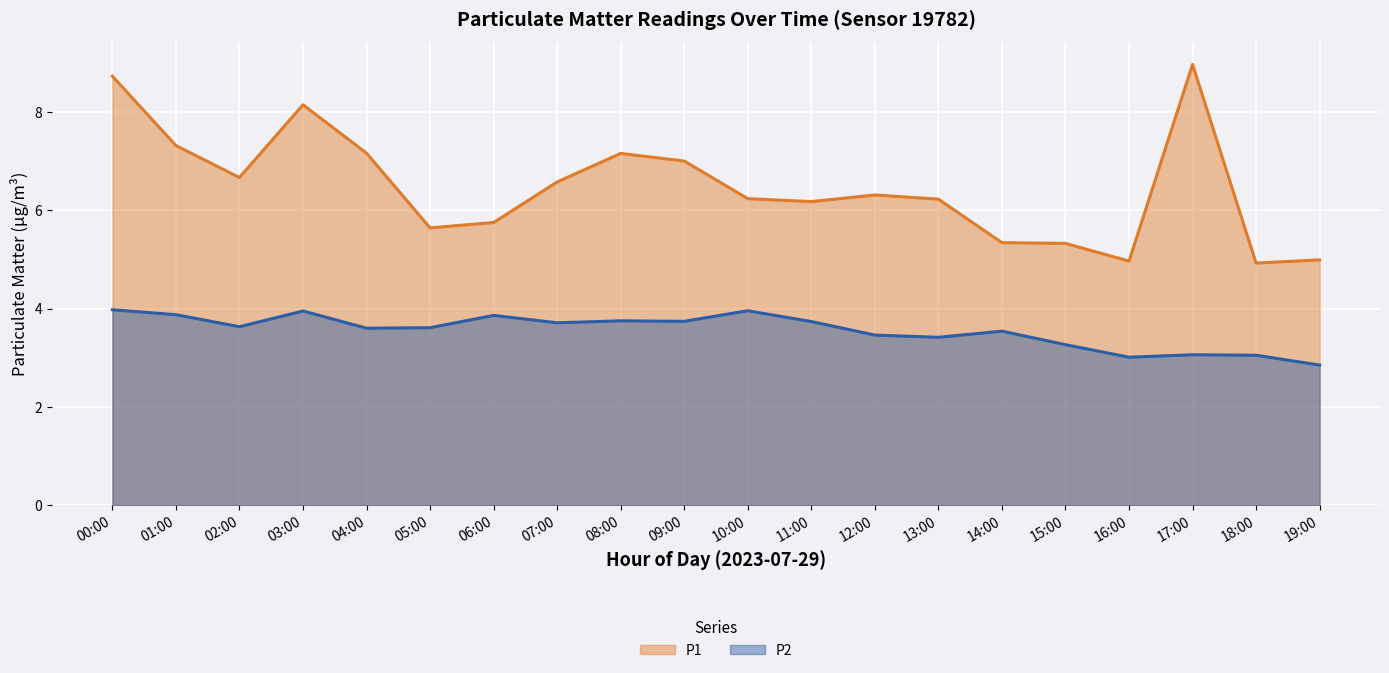

Count the number of categories in the chart.

20